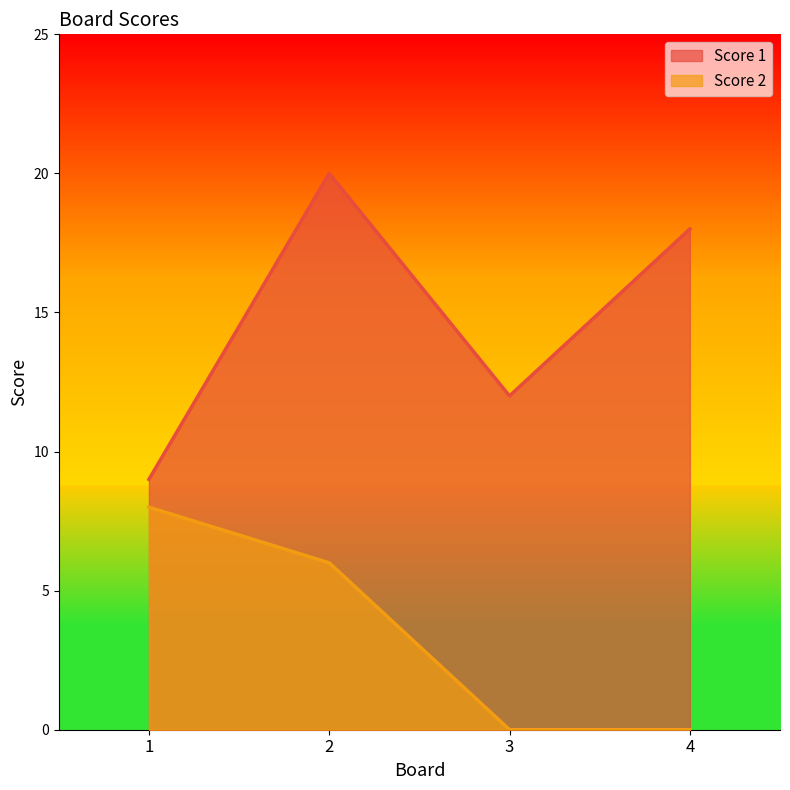

How many lines are shown in the chart?

2